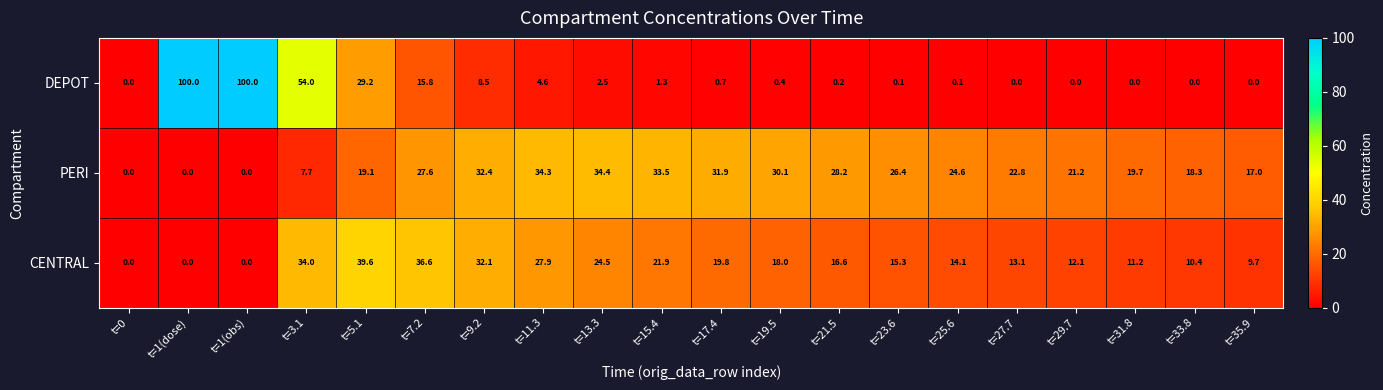

Which series has the largest total across all categories?

PERI